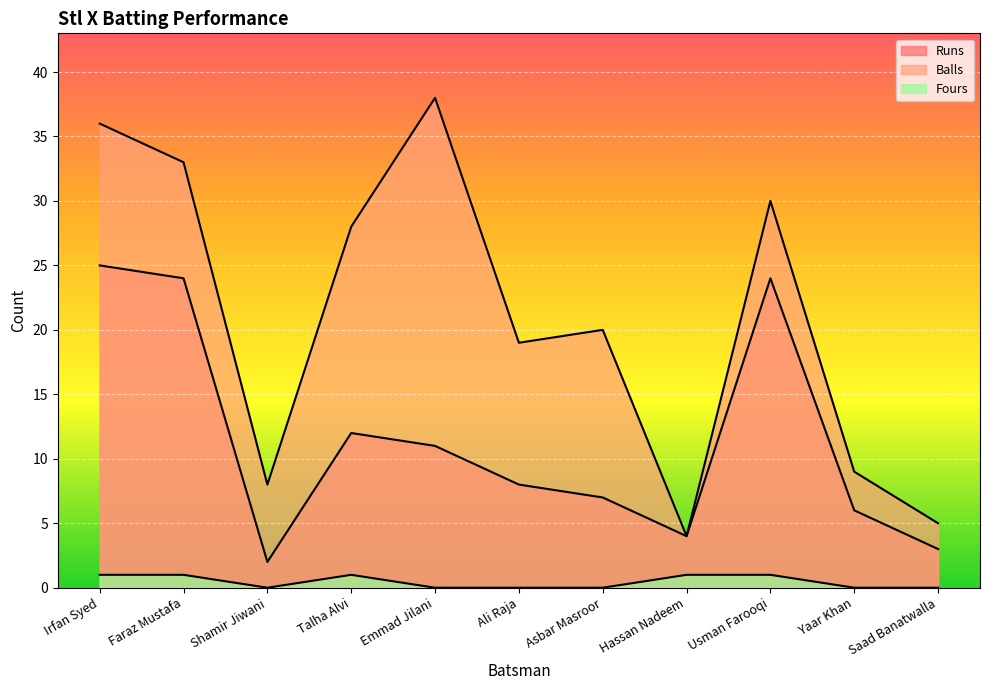

Reading left to right, list all the values displayed in this chart.

Runs: Irfan Syed=25	Faraz Mustafa=24	Shamir Jiwani=2	Talha Alvi=12	Emmad Jilani=11	Ali Raja=8	Asbar Masroor=7	Hassan Nadeem=4	Usman Farooqi=24	Yaar Khan=6	Saad Banatwalla=3
Balls: Irfan Syed=36	Faraz Mustafa=33	Shamir Jiwani=8	Talha Alvi=28	Emmad Jilani=38	Ali Raja=19	Asbar Masroor=20	Hassan Nadeem=4	Usman Farooqi=30	Yaar Khan=9	Saad Banatwalla=5
Fours: Irfan Syed=1	Faraz Mustafa=1	Shamir Jiwani=0	Talha Alvi=1	Emmad Jilani=0	Ali Raja=0	Asbar Masroor=0	Hassan Nadeem=1	Usman Farooqi=1	Yaar Khan=0	Saad Banatwalla=0